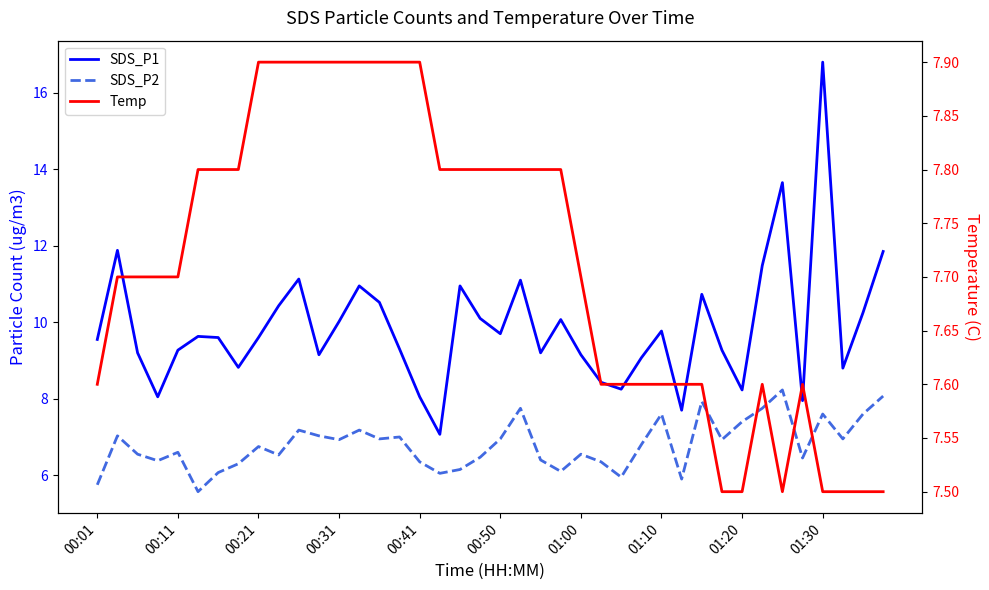

How many series are shown in this chart?

3